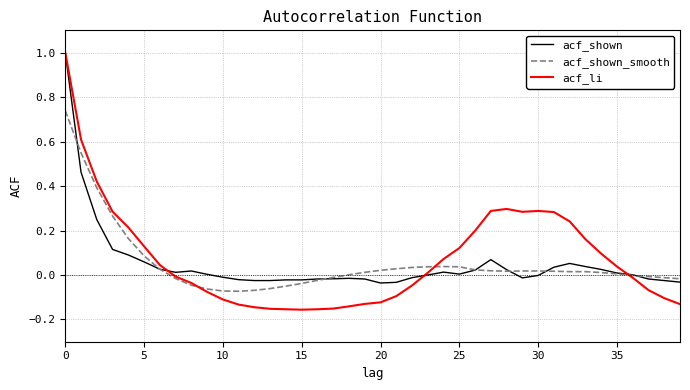

How many values in the acf_li series exceed 0?

20